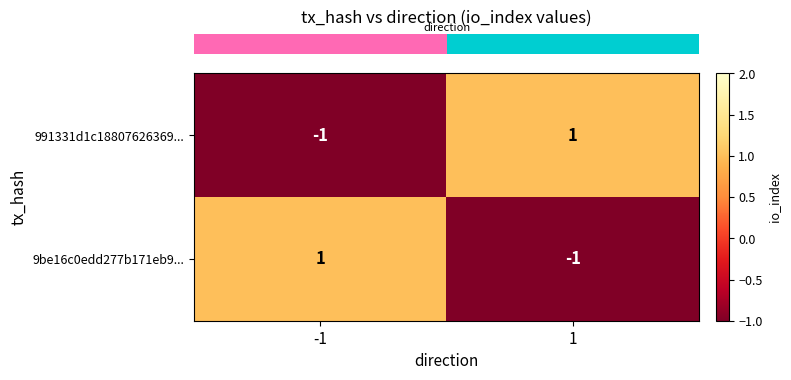

Rank the series at 1 from lowest to highest value.

9be16c0edd277b171eb9..., 991331d1c18807626369...